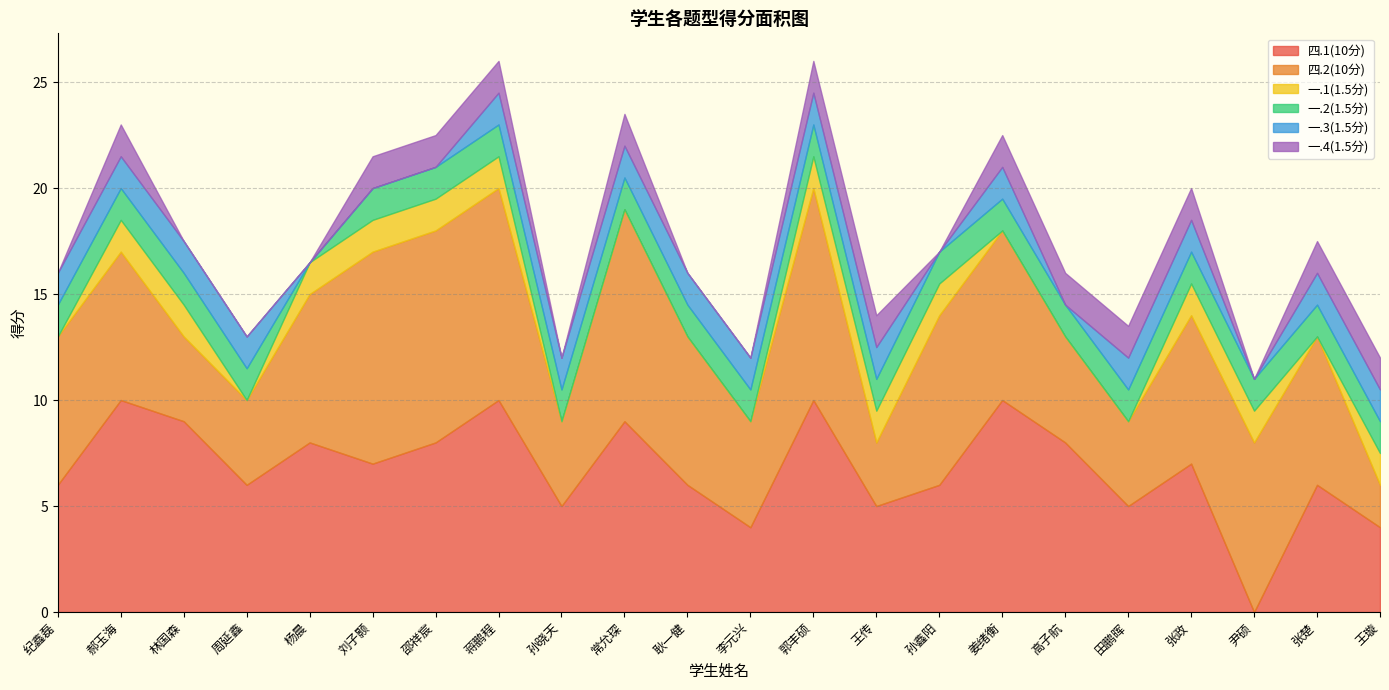

The 四.2(10分) series shows 8.0 at 姜绪衡. True or false?

True